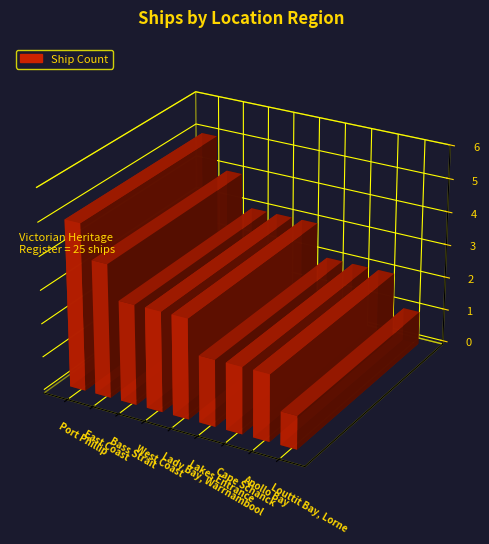

At which label is the value closest to 3?

Bass Strait